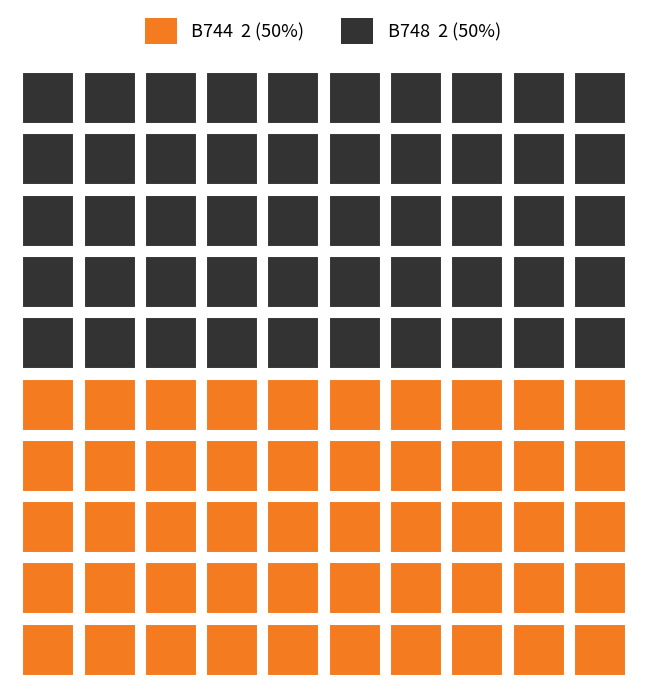

Rank the series by their maximum value, from lowest to highest.

B744, B748